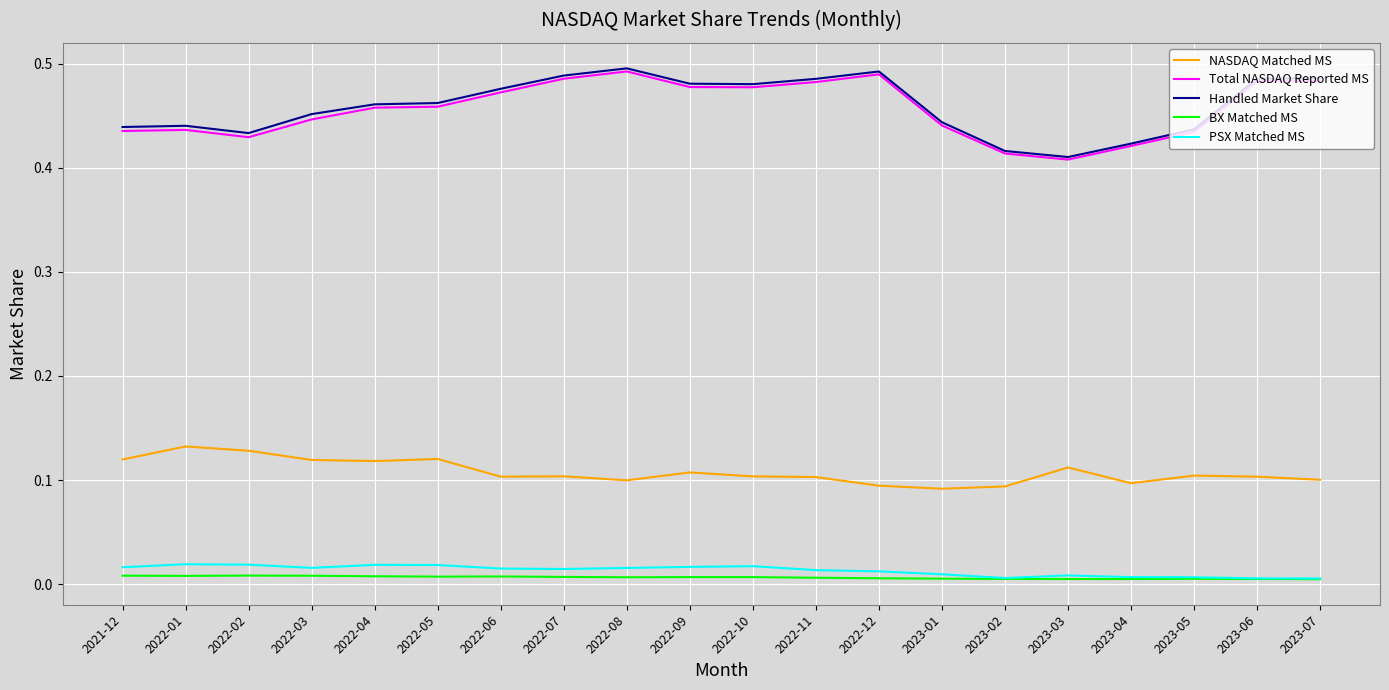

True or false: PSX Matched MS and NASDAQ Matched MS intersect in this chart.

False